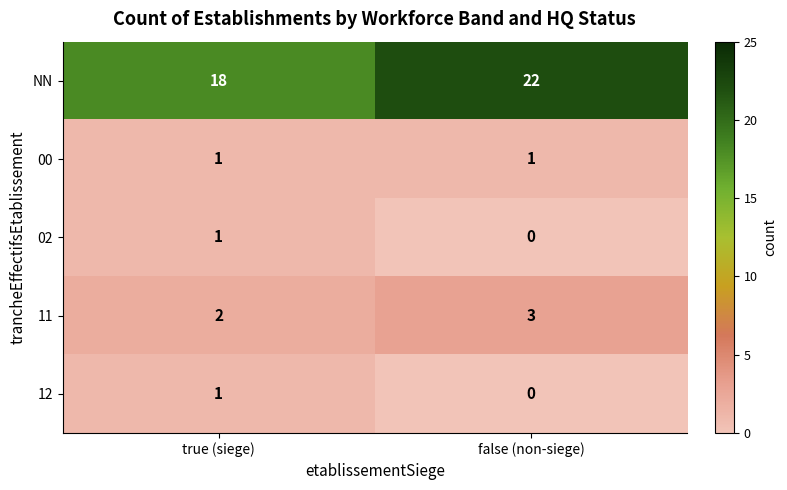

Which series changed the most between true (siege) and false (non-siege)?

NN